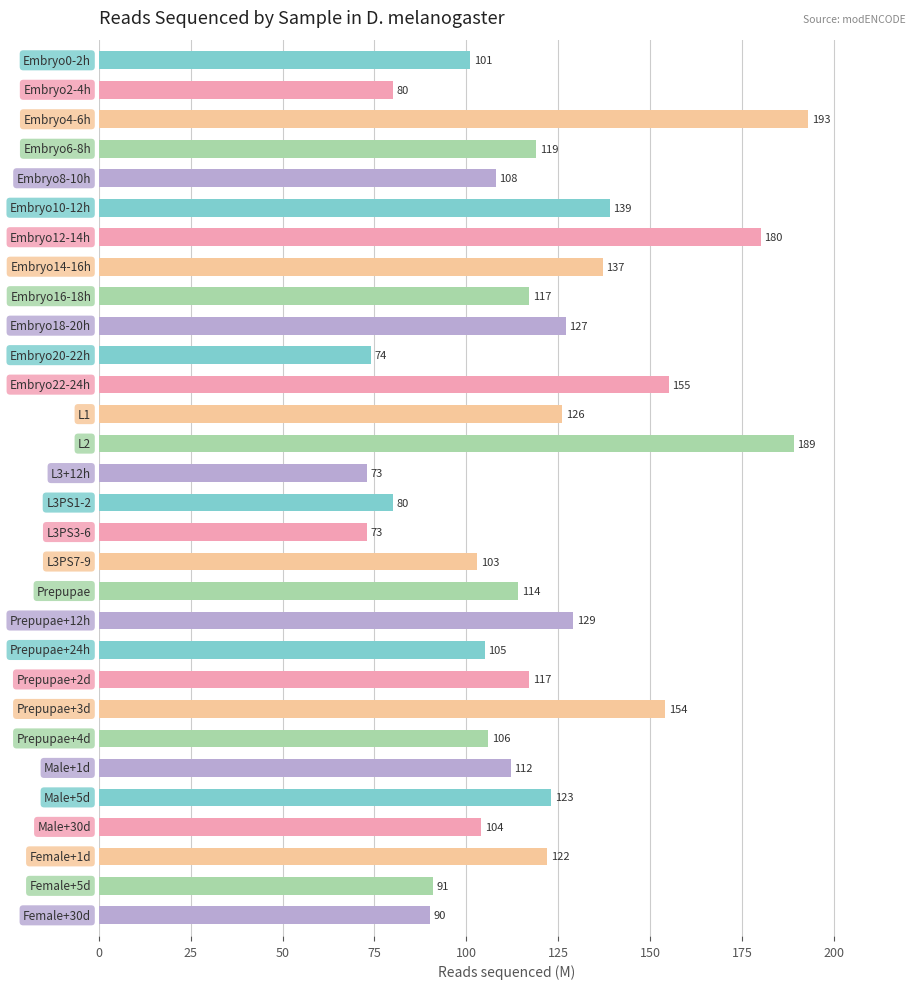

What is the smallest value displayed?

73